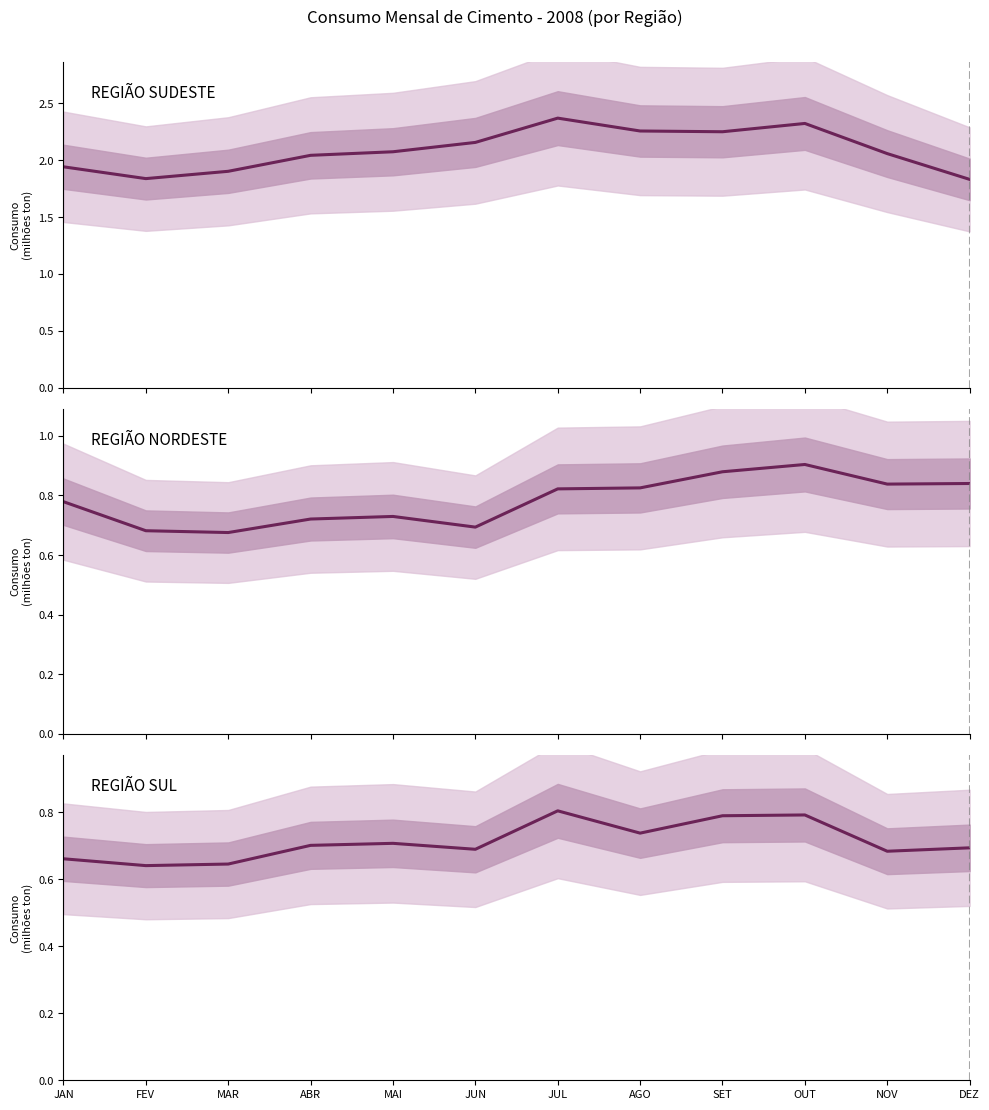

What value does the REGIÃO NORDESTE series have at AGO, to the nearest 10?

825210